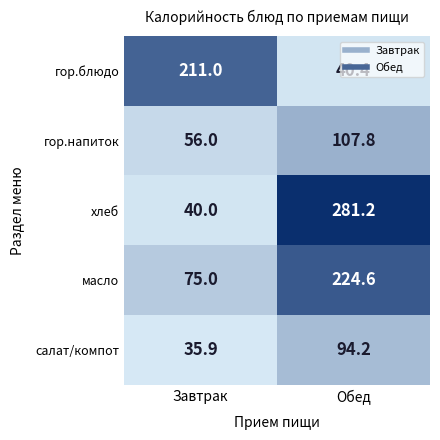

The салат/компот series shows 51.8 at Завтрак. True or false?

False